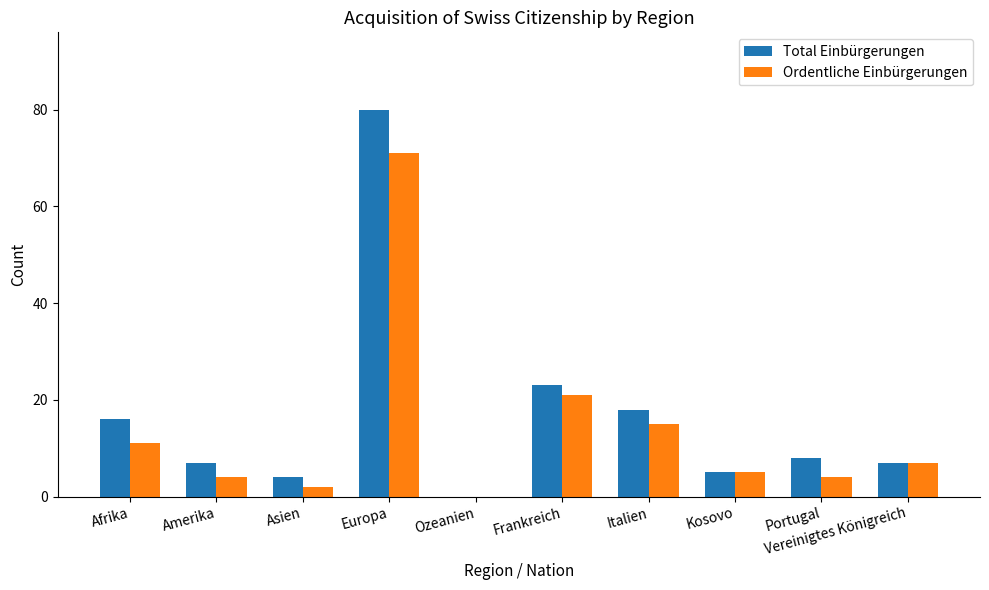

What is the greatest value displayed?

80